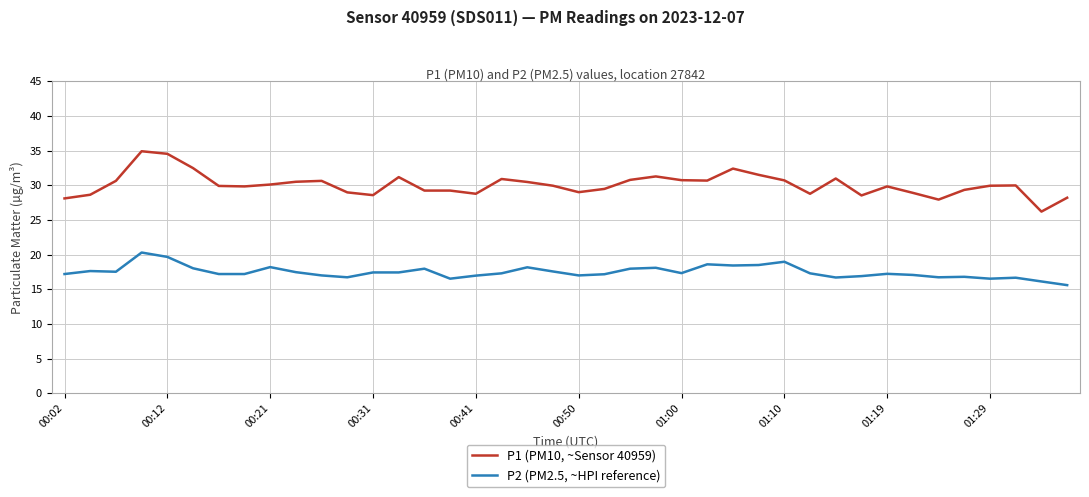

Rank the series by their average value, from lowest to highest.

P2 (PM2.5, ~HPI reference), P1 (PM10, ~Sensor 40959)